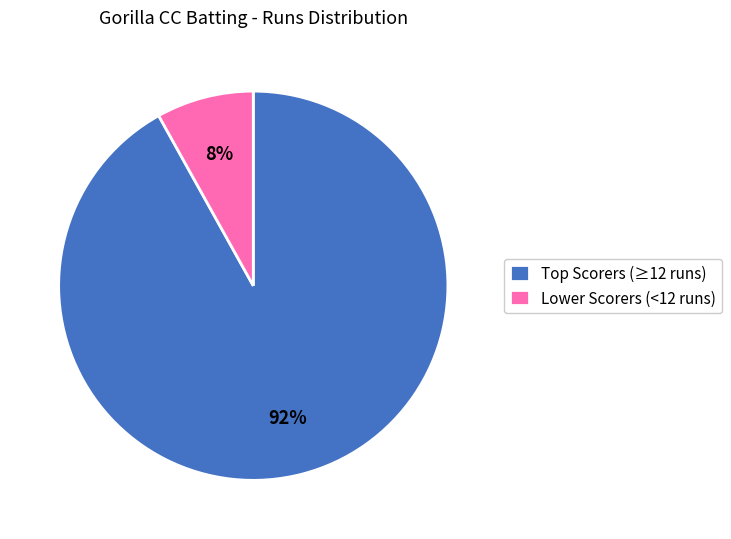

The Lower Scorers (<12 runs) slice represents 1% of the pie. True or false?

False